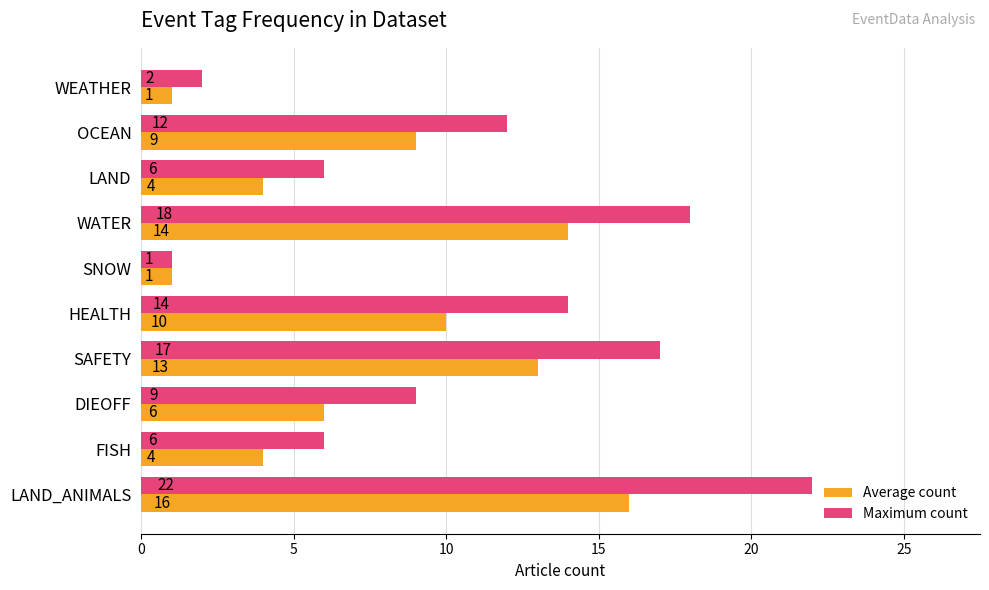

What value does the Average count series have at SAFETY, to the nearest 10?

10